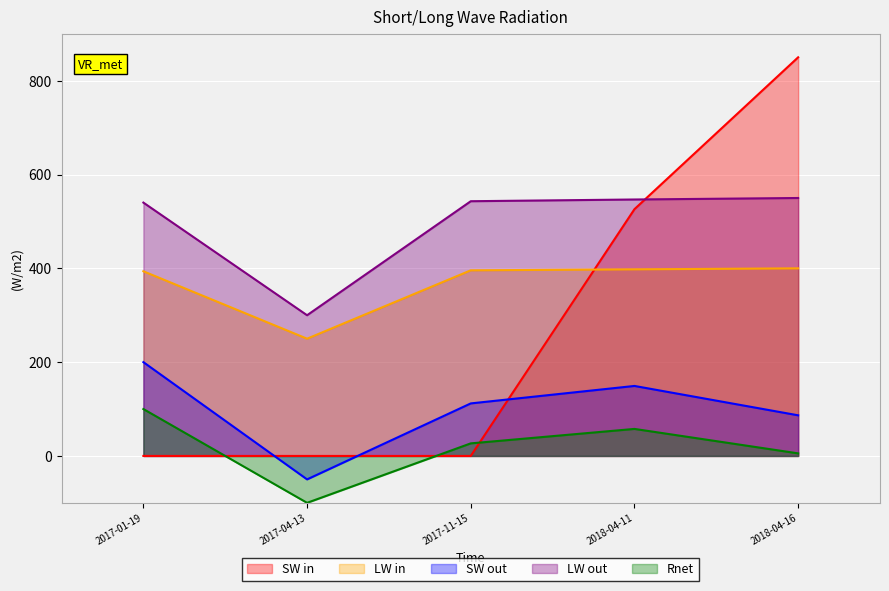

What is the sum of the LW out values at 2017-01-19 and 2018-04-11?

1087.0